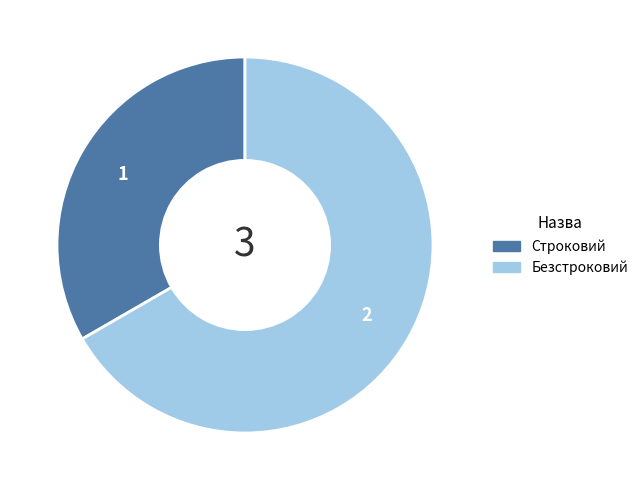

Count the number of slices in the pie.

2